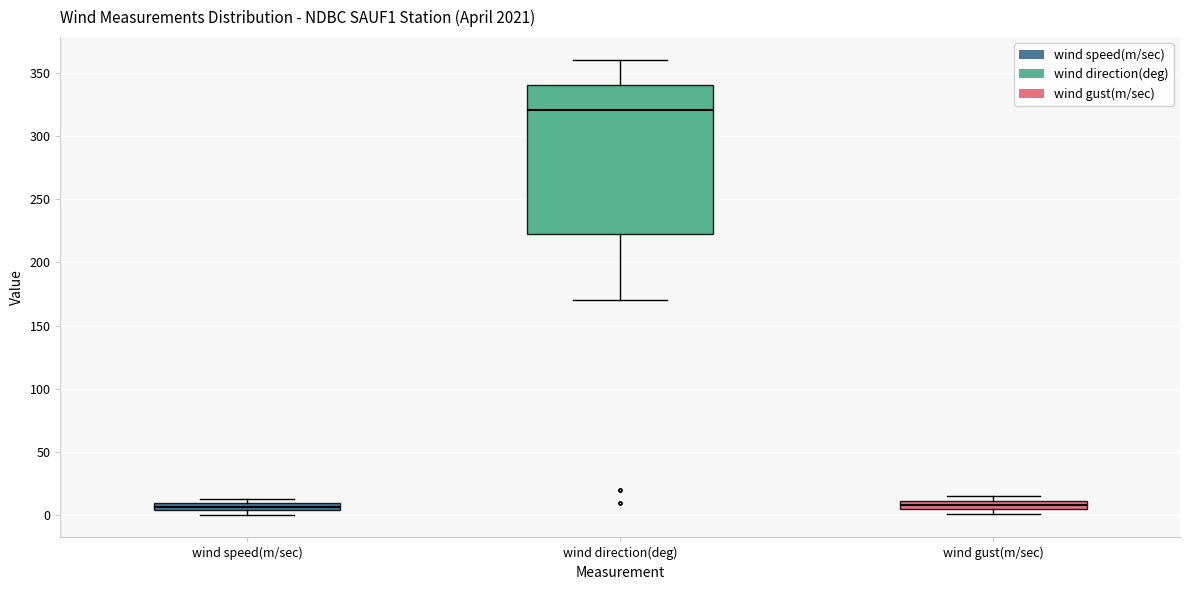

Where is the upper edge of the box for wind gust(m/sec) on the y-axis? The values are not printed on the chart, so give them approximately, as read against the axis.

10